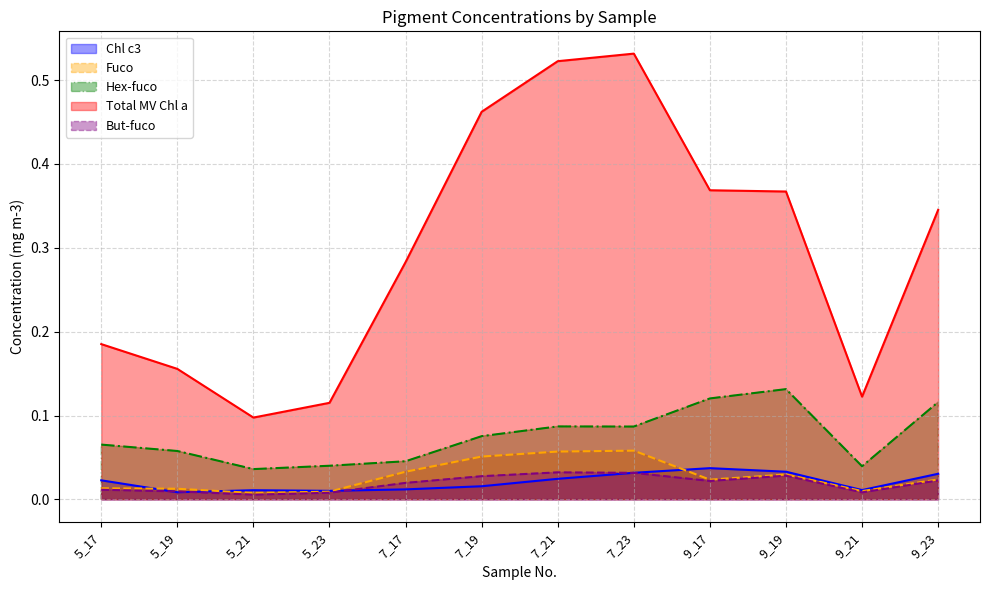

At which category is the sum across all series the highest?

7_23